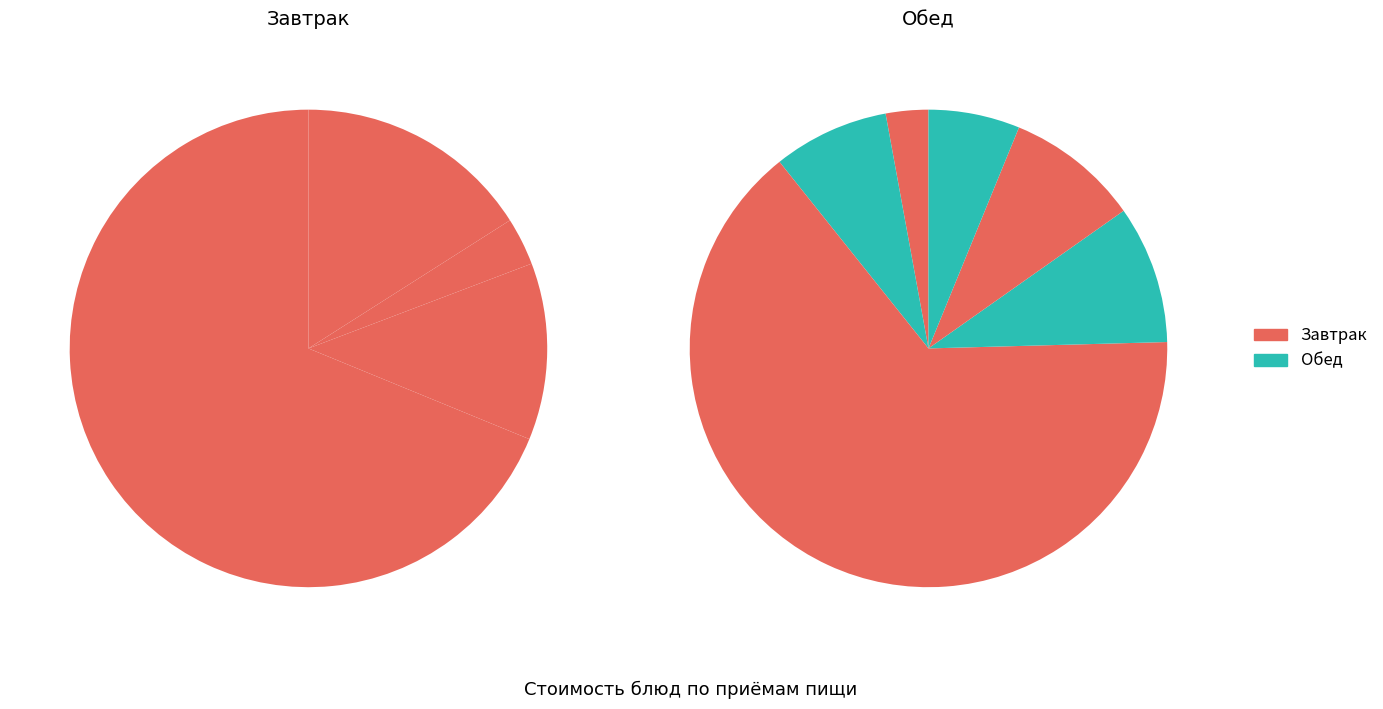

Is it true that омлет натуральный is 76% of the pie?

False